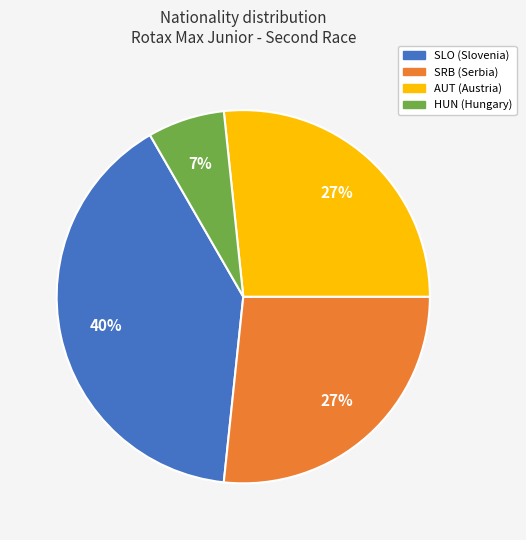

To the nearest percent, what is the average slice percentage?

25%